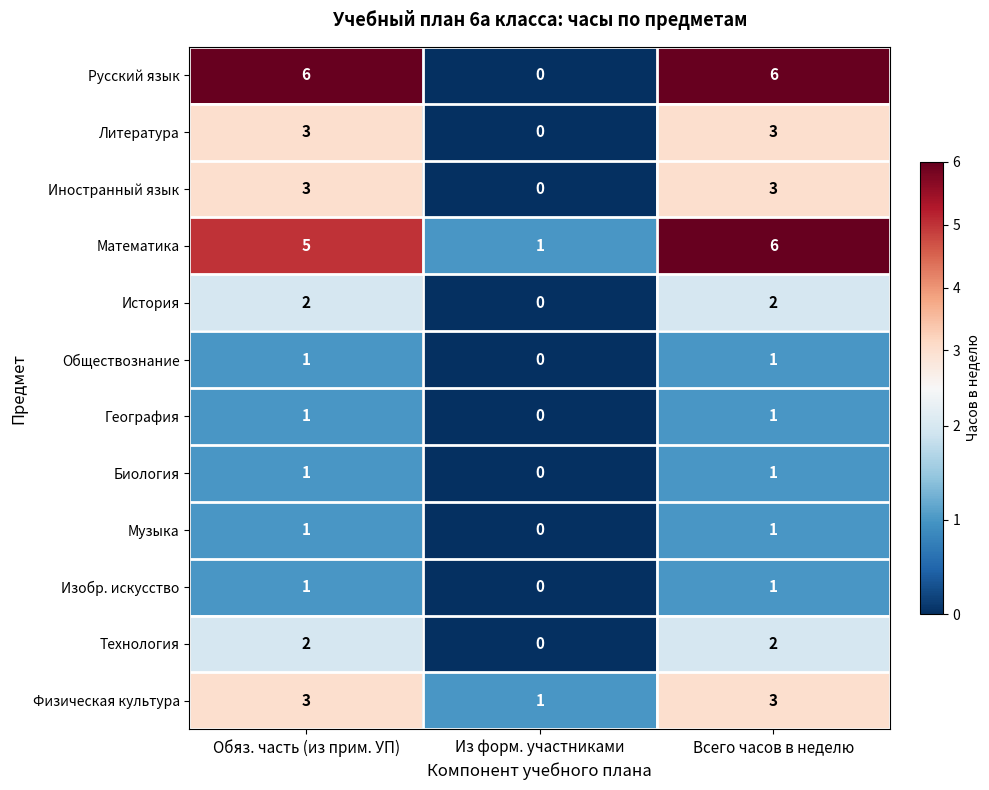

Which category has the lowest value in the Русский язык series?

Из форм. участниками